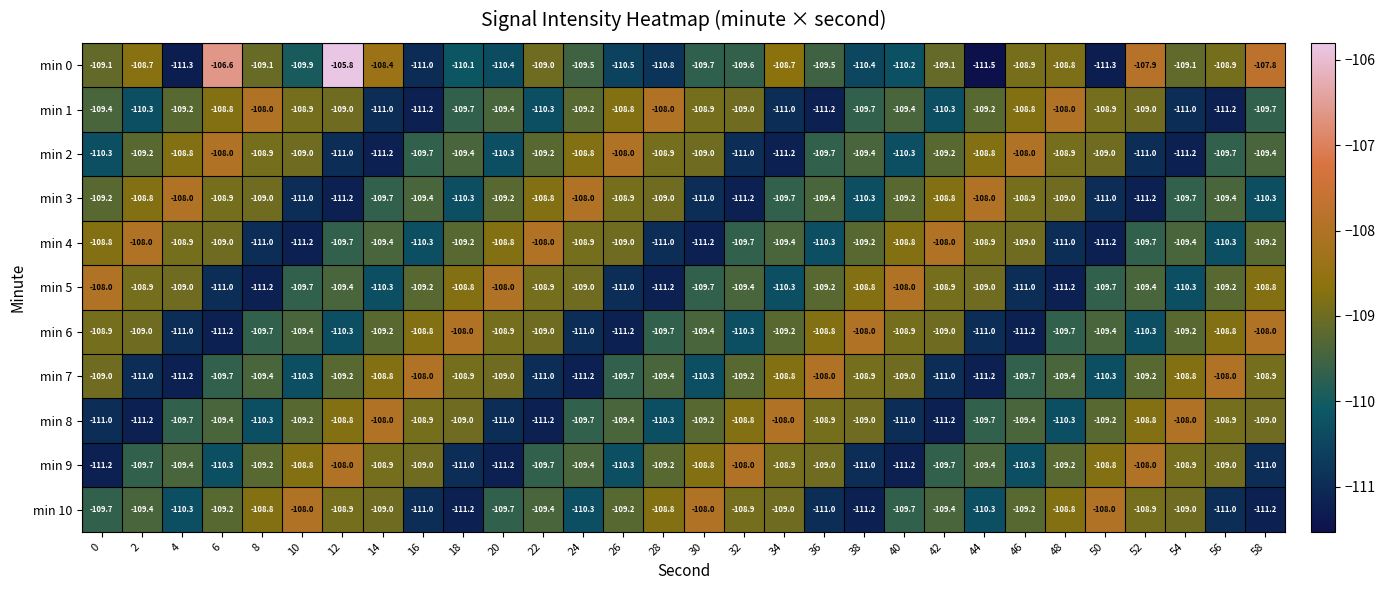

What is the difference between the highest and lowest values at 52?

3.3